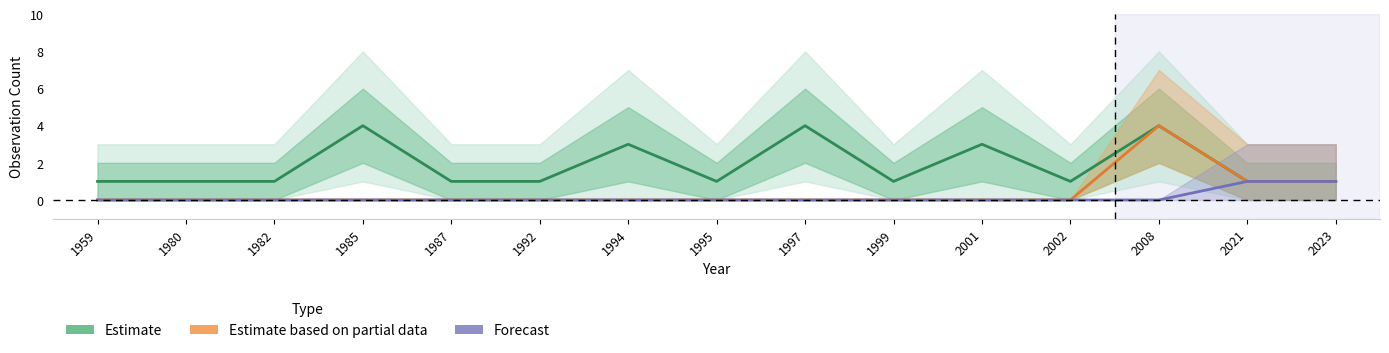

True or false: Estimate based on partial data and Forecast intersect in this chart.

False